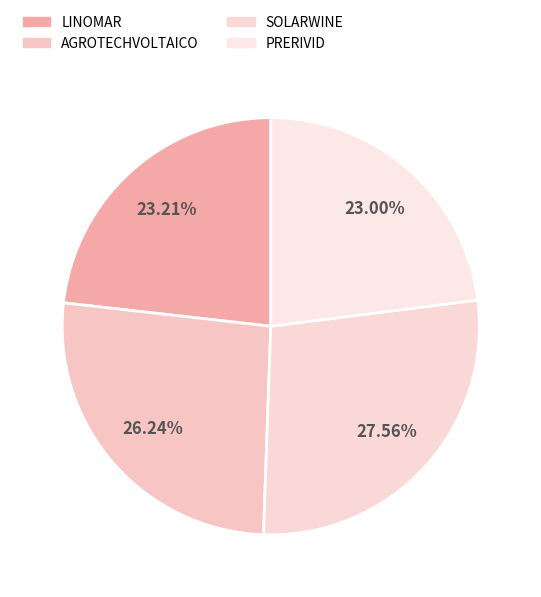

Does PRERIVID represent more than half of the total?

No